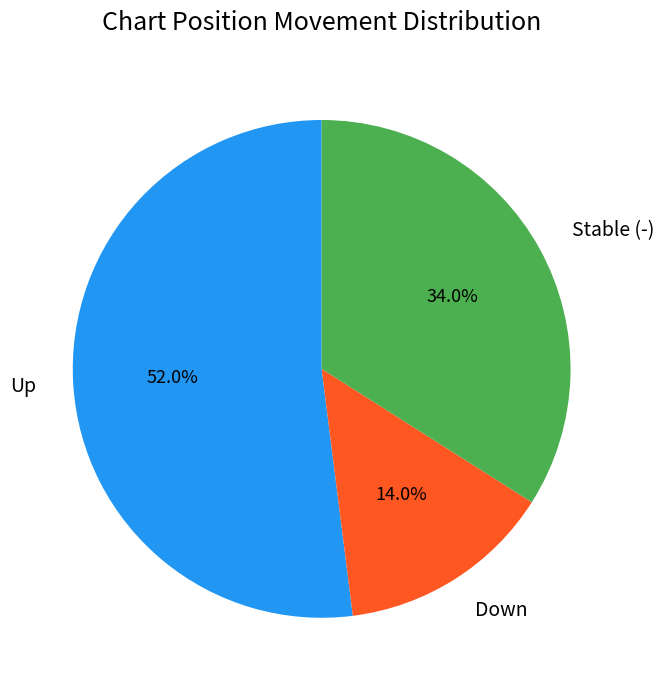

To the nearest percent, what is the difference between the largest and smallest slice percentages?

38%